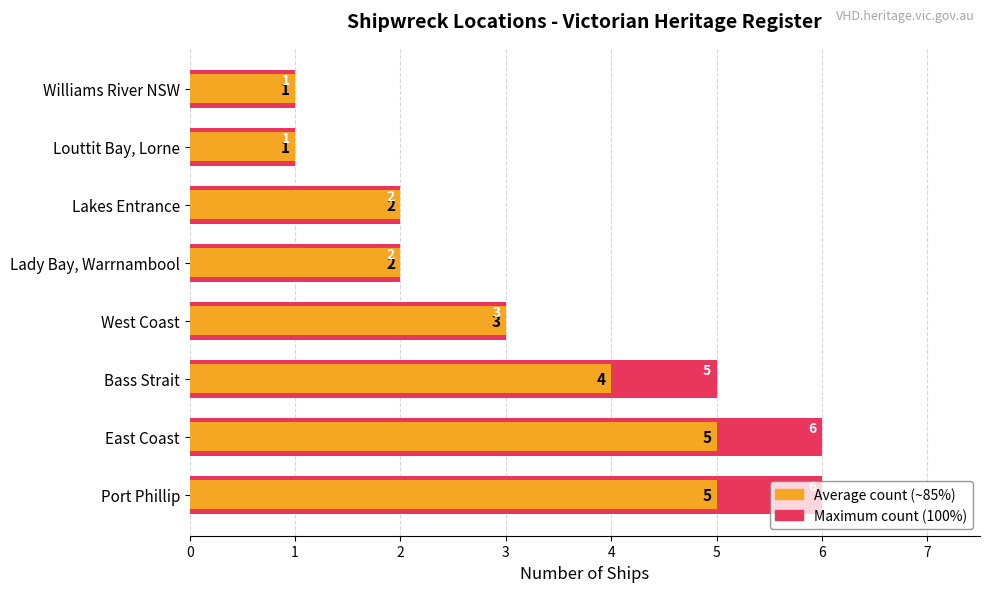

What is the value of the Maximum count bar at the 2nd from the left?

6